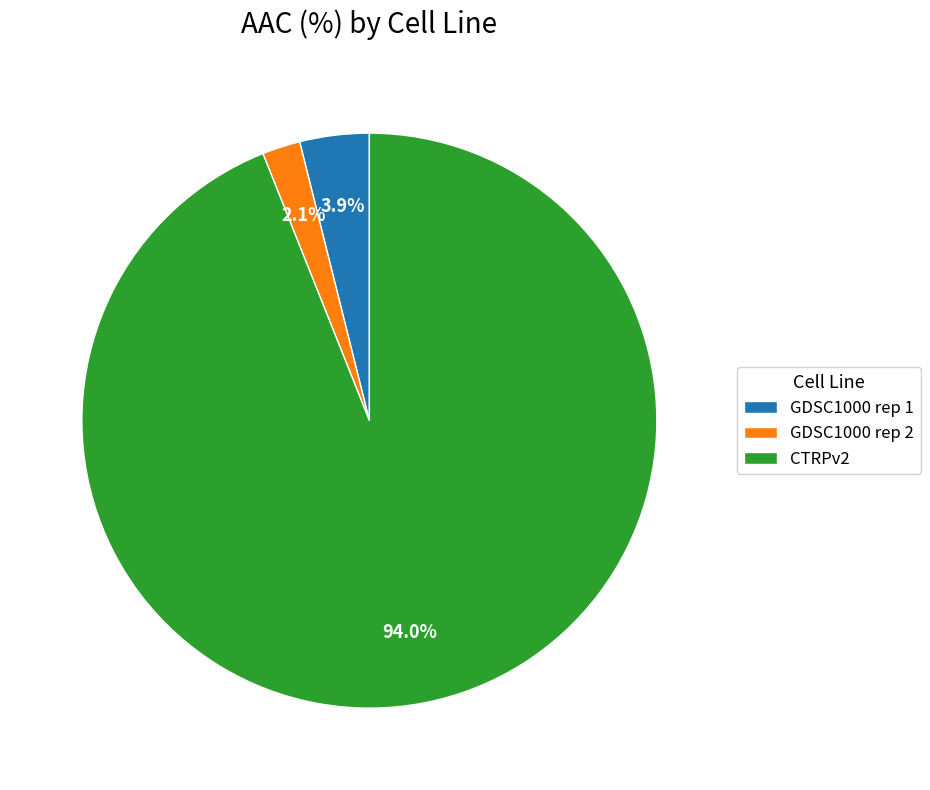

What percentage do GDSC1000 rep 1 and CTRPv2 together represent?

97.9%